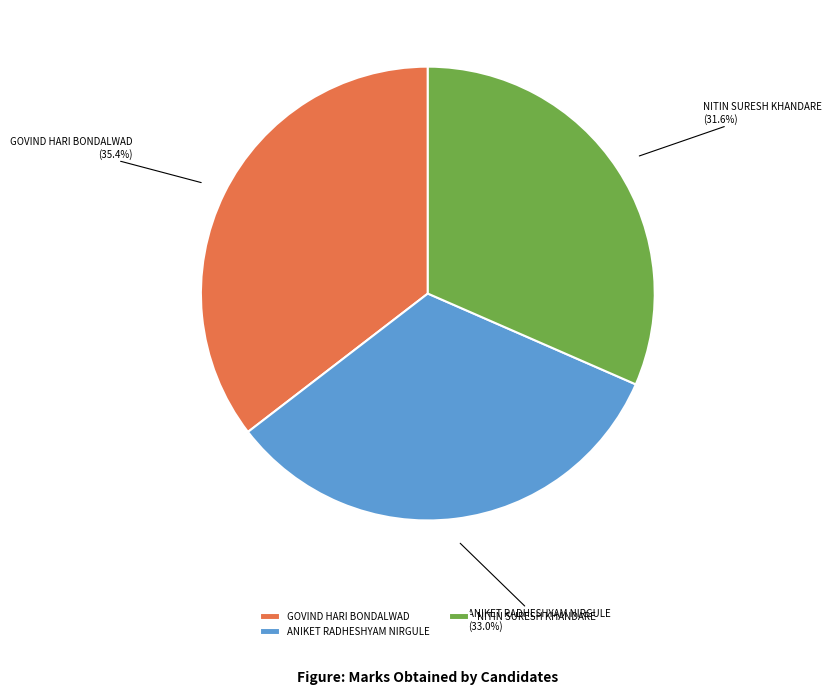

Rank the categories by value from lowest to highest.

NITIN SURESH KHANDARE, ANIKET RADHESHYAM NIRGULE, GOVIND HARI BONDALWAD